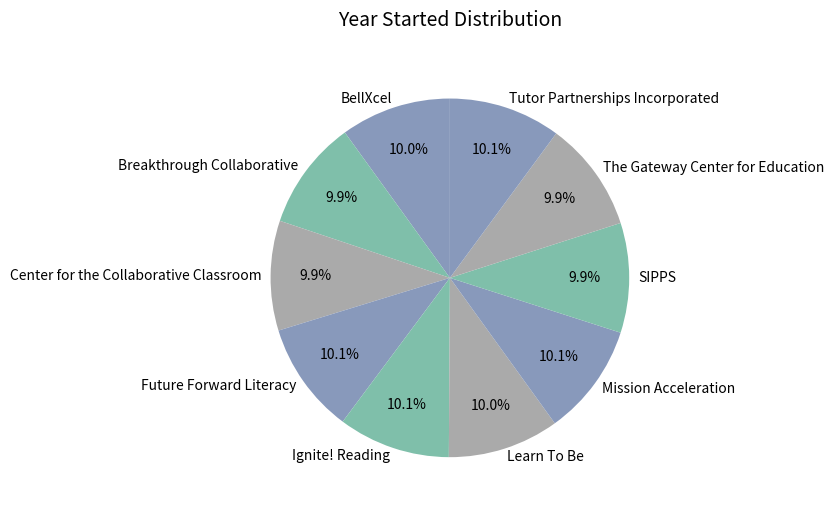

Does any single category account for the majority?

No